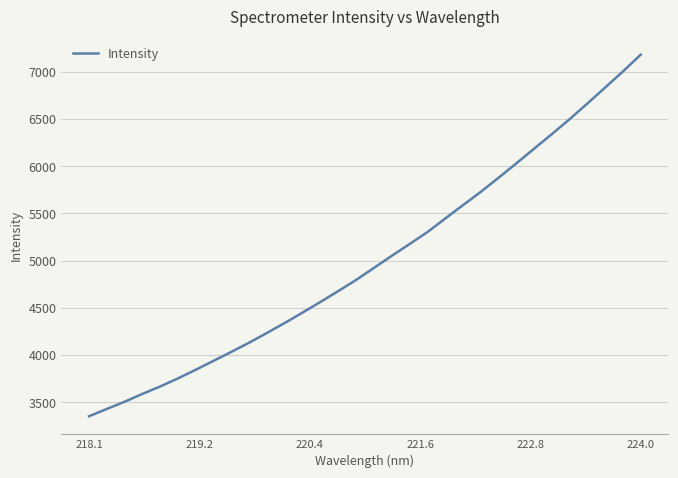

How many lines are shown in the chart?

1